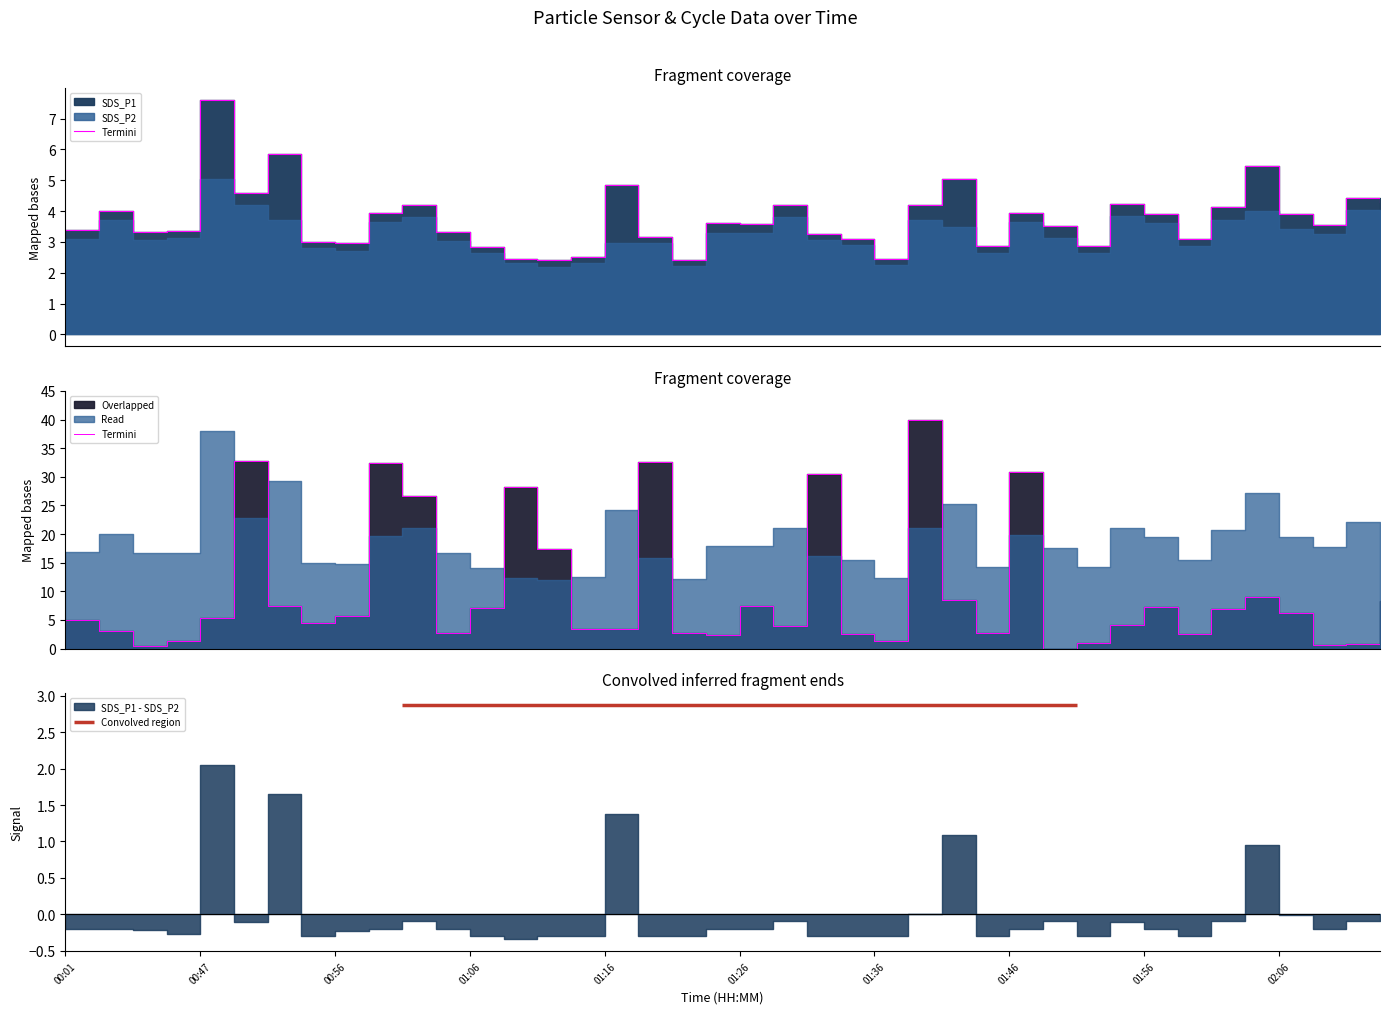

How many lines are shown in the chart?

2